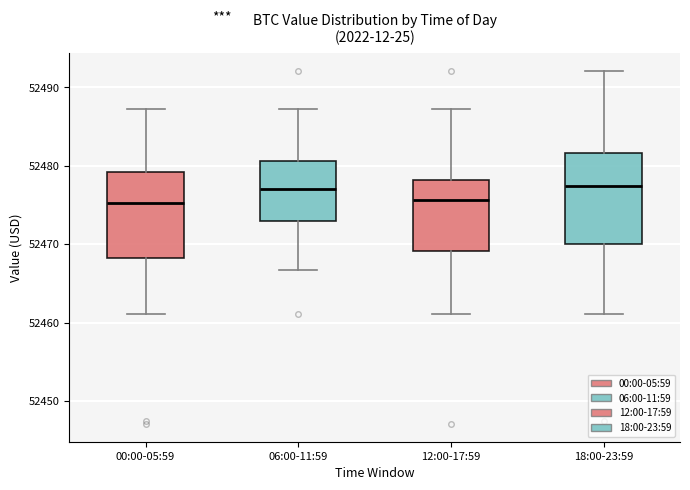

Reading left to right, read every box against the y-axis: the position of its median line, the range the box covers, and the ends of its whiskers. The values are not printed on the chart, so give them approximately, as read against the axis.

00:00-05:59: median 52475, box 52468 to 52479, whiskers 52461 to 52487
06:00-11:59: median 52477, box 52473 to 52481, whiskers 52467 to 52487
12:00-17:59: median 52476, box 52469 to 52478, whiskers 52461 to 52487
18:00-23:59: median 52477, box 52470 to 52482, whiskers 52461 to 52492